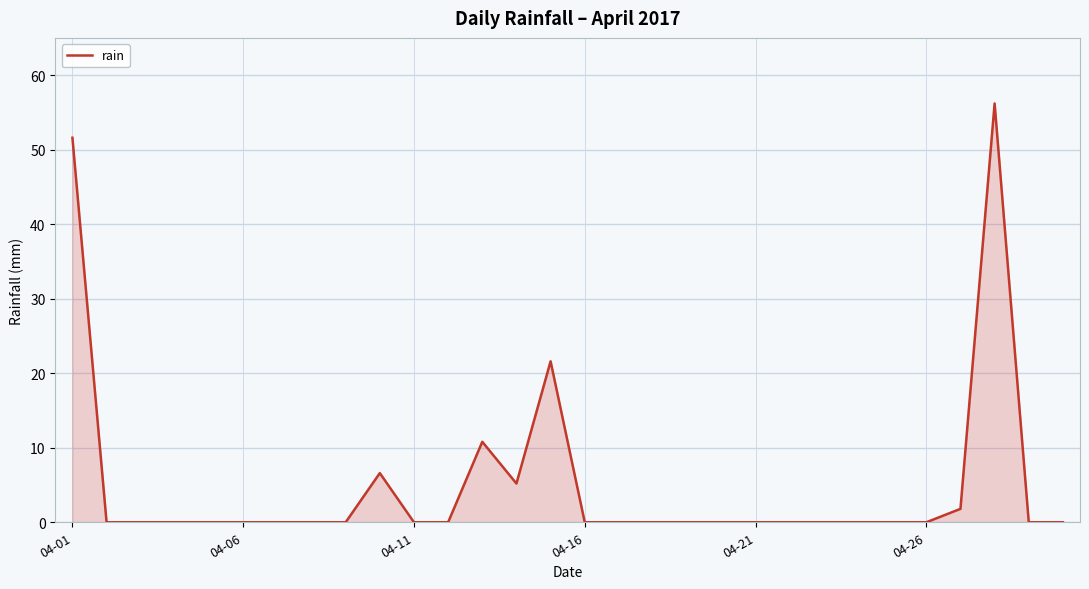

What is the greatest value displayed?

56.2